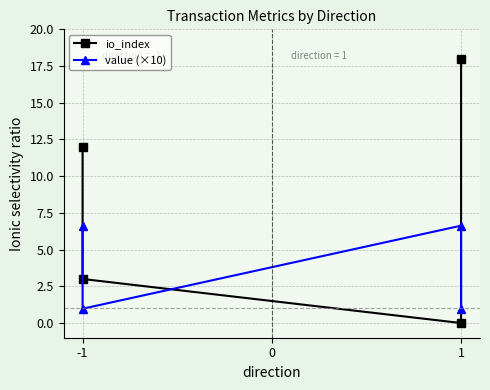

Which series has the largest range (max minus min)?

io_index